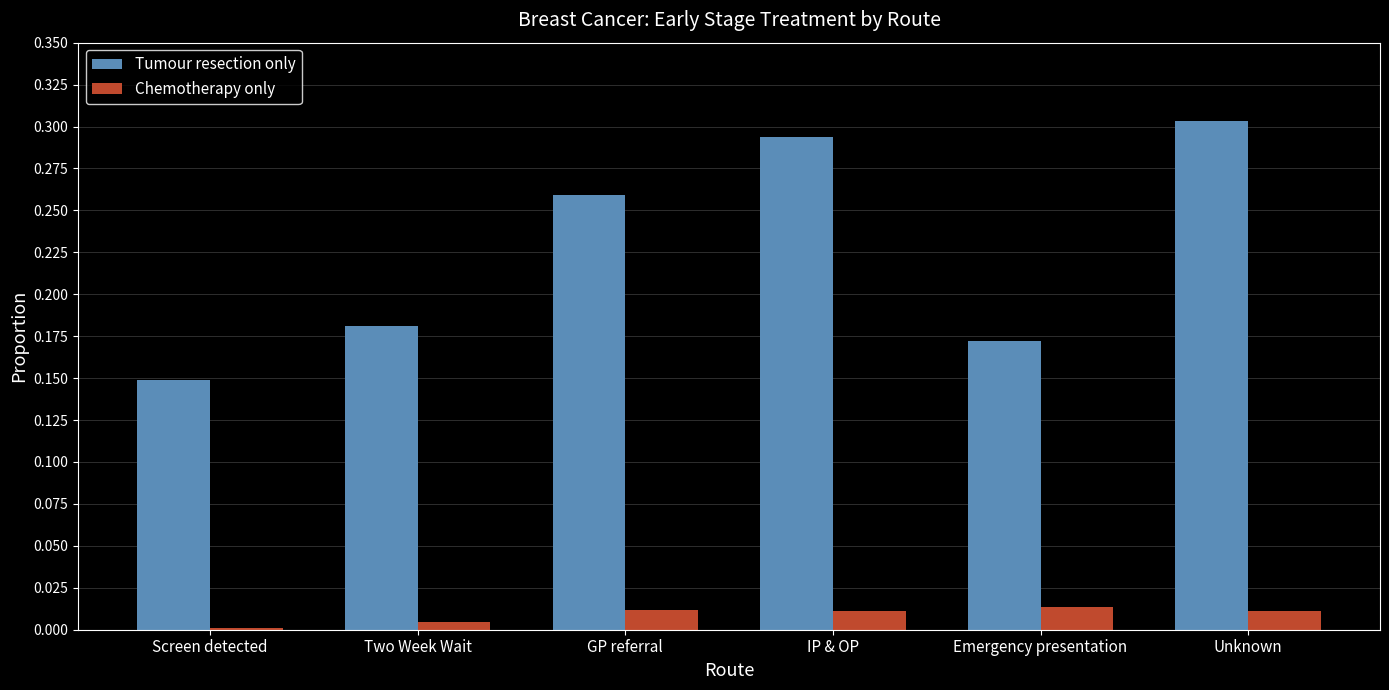

Between IP & OP and Emergency presentation, which series saw the biggest shift?

Tumour resection only